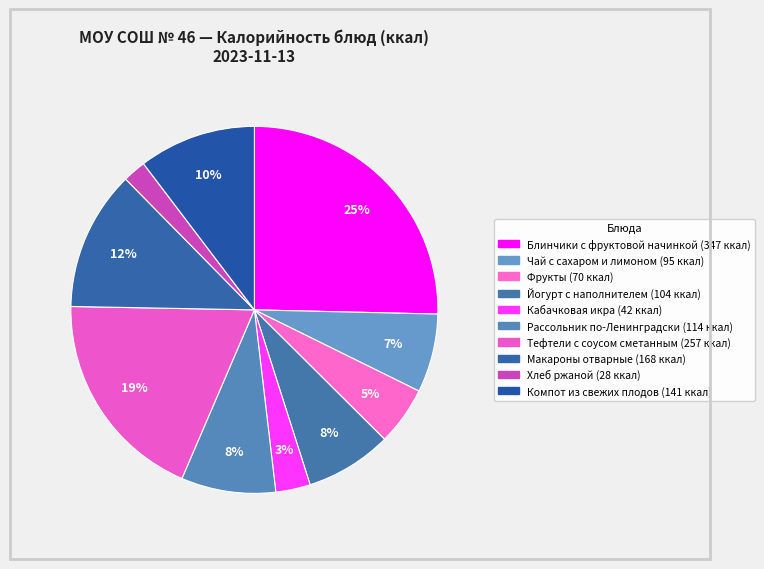

Count the number of slices in the pie.

10